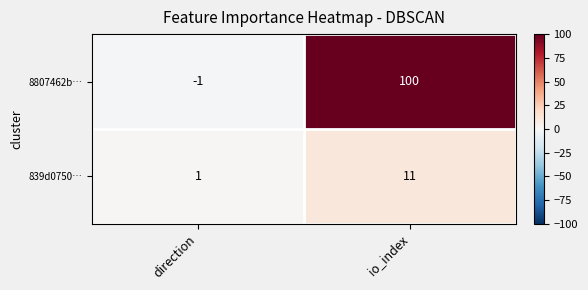

What is the sum of all 839d0750… values?

12